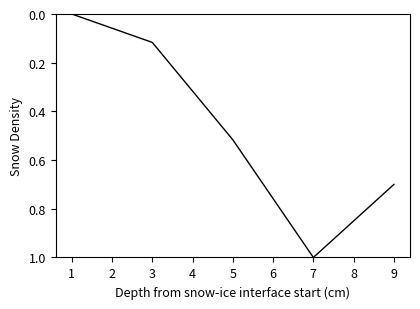

What is the maximum value shown in the chart?

1.0